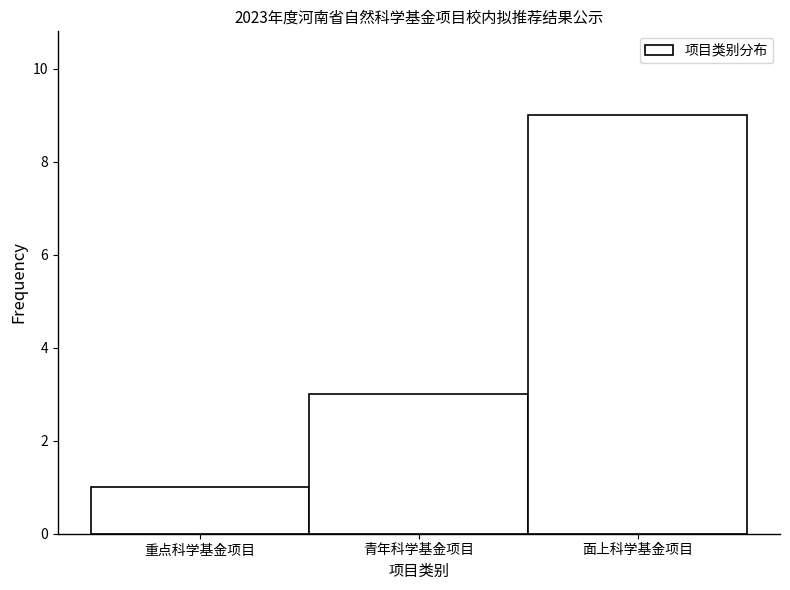

Reading left to right, transcribe all the data shown in this chart.

1	3	9